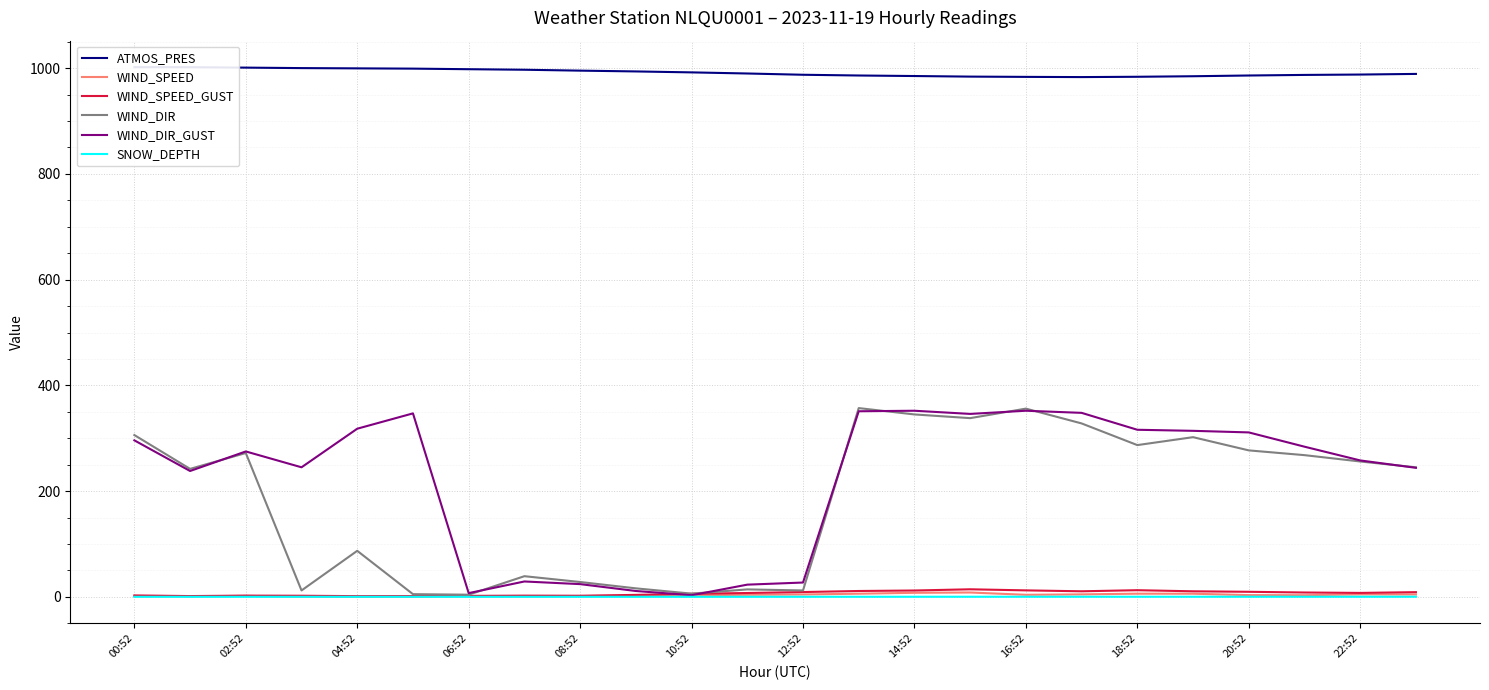

True or false: SNOW_DEPTH has a value of 0.1 at 20:52.

True